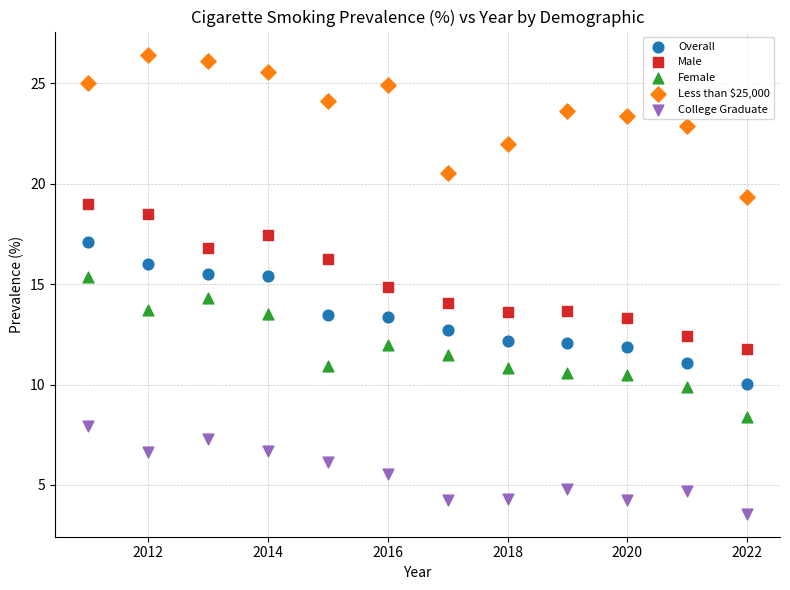

Which series reaches the minimum Y coordinate?

College Graduate